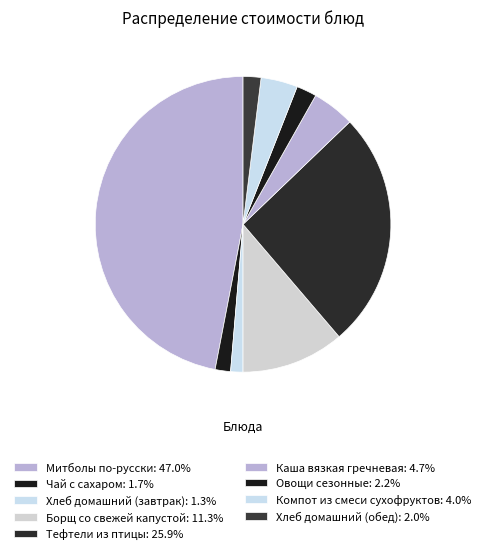

Approximately how many times larger is the value at Овощи сезонные compared to Хлеб домашний (завтрак)?

1.6